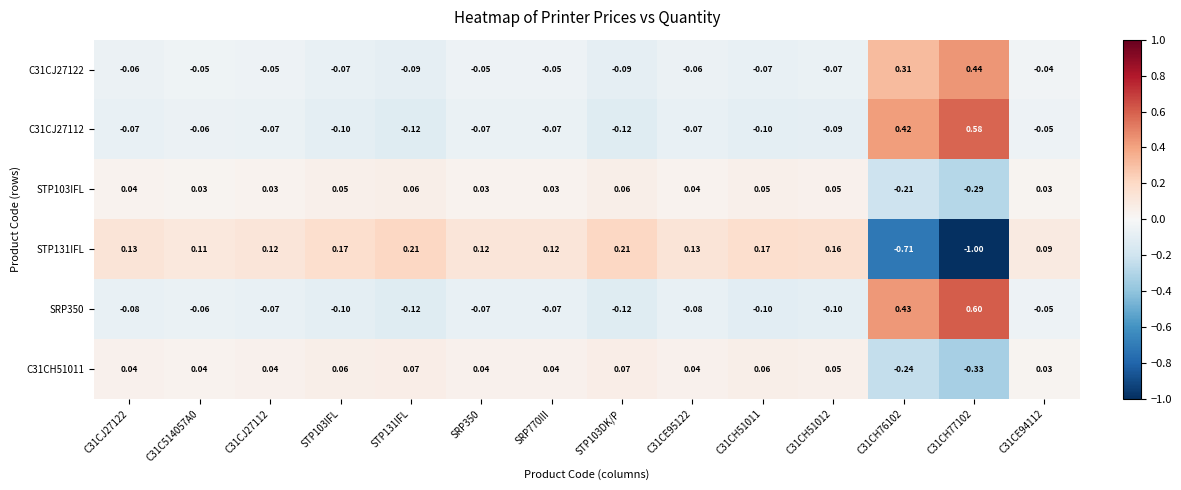

Is the value of C31CJ27122 at STP131IFL greater than the value of STP103IFL at C31CE95122?

No